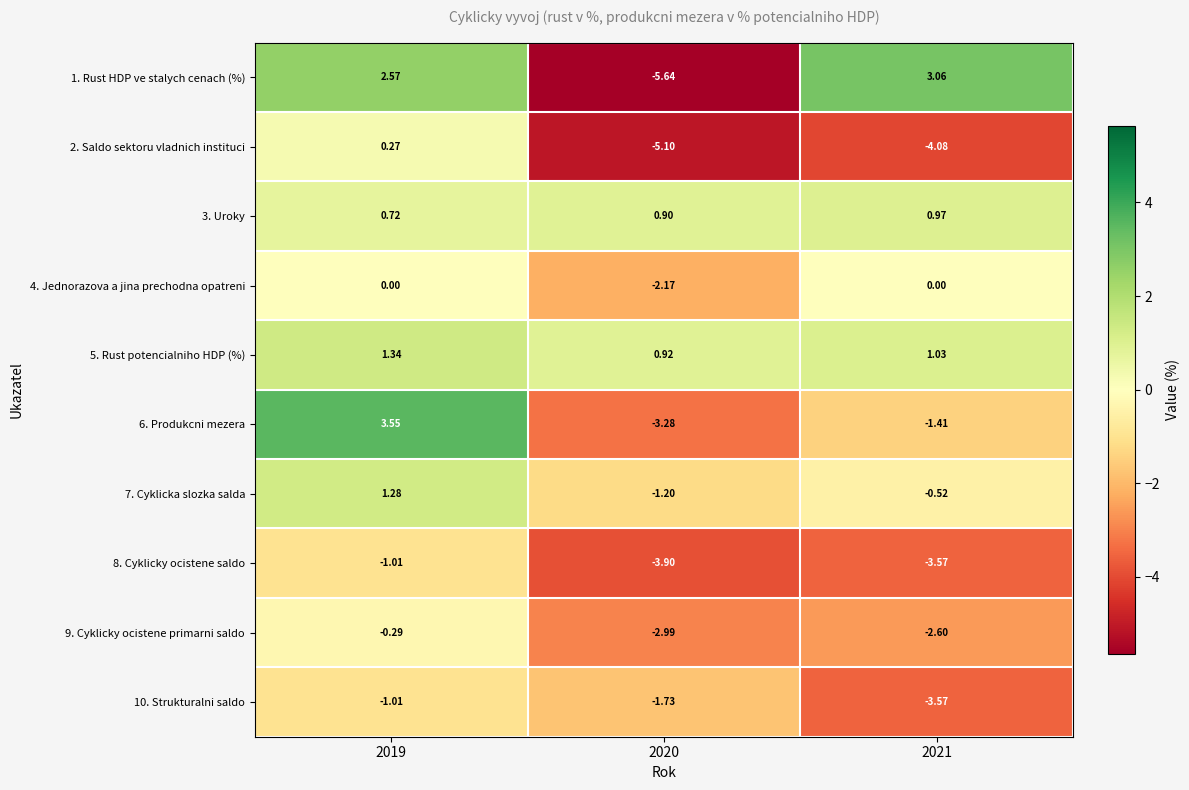

Is the value of 3. Uroky at 2020 greater than the value of 9. Cyklicky ocistene primarni saldo at 2019?

Yes